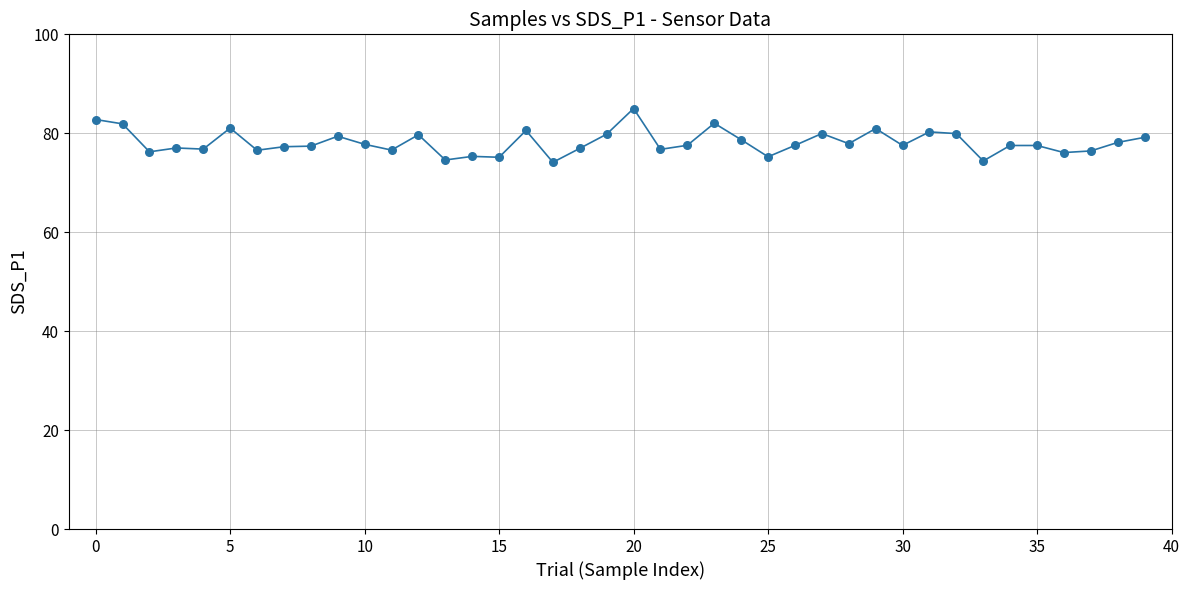

What is the difference between the maximum and minimum values?

10.9